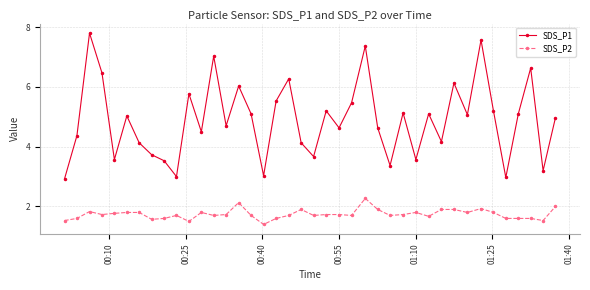

What is the maximum value shown in the chart?

7.8